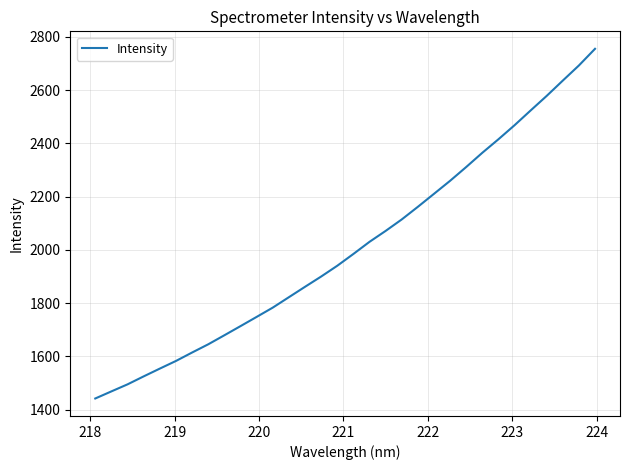

What is the difference between the maximum and minimum values?

1313.0